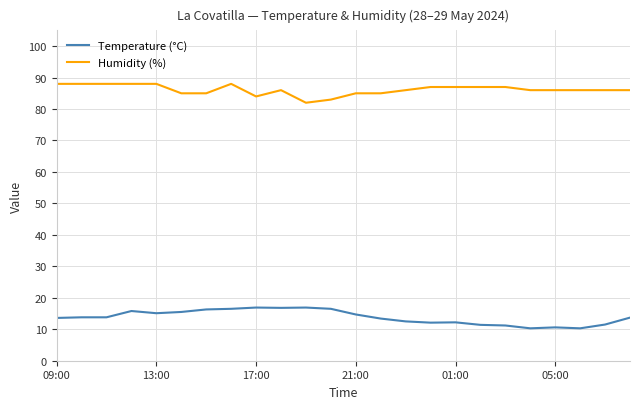

True or false: Temperature (°C) and Humidity (%) cross at least once.

False